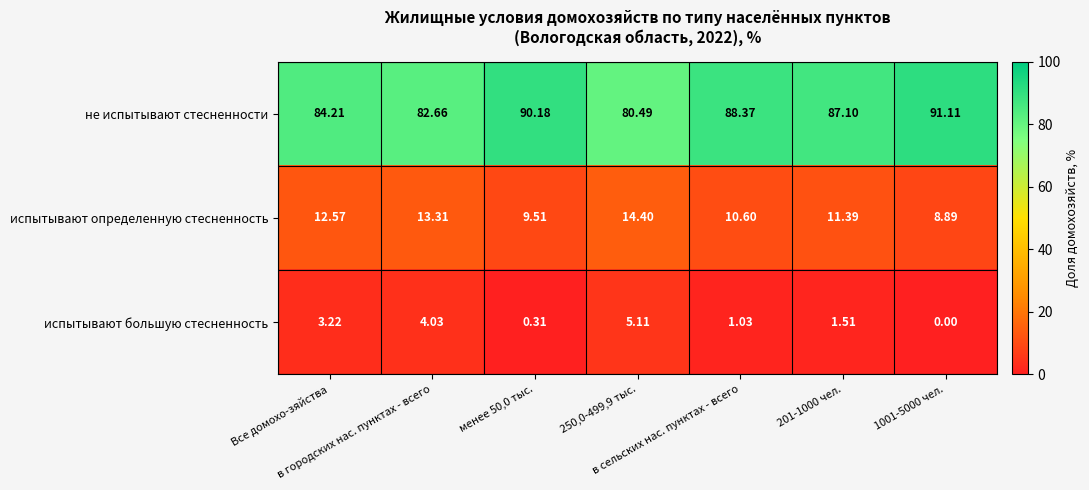

What is the greatest value displayed?

91.1